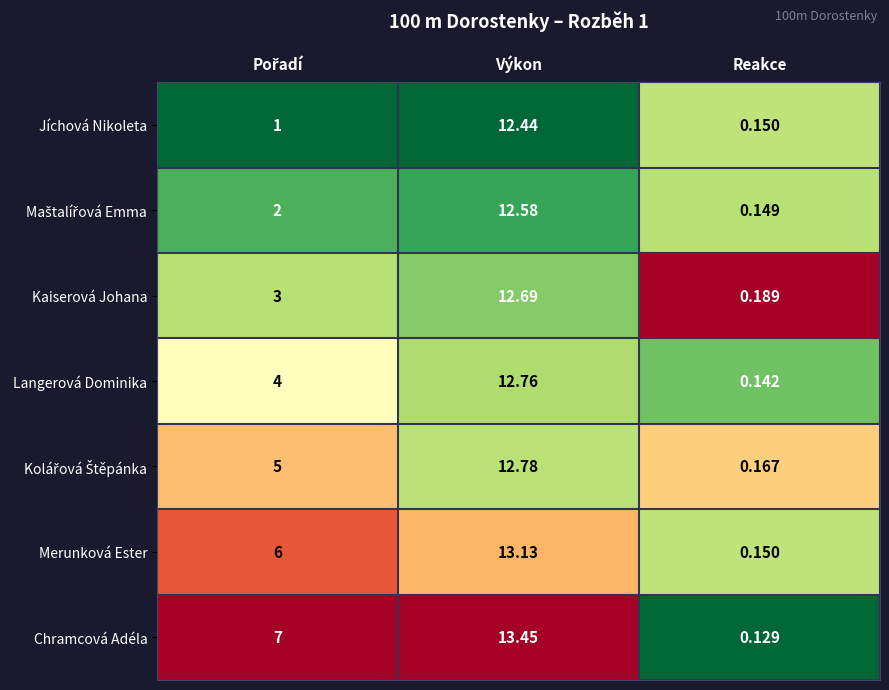

At which category is the sum across all series the highest?

Výkon